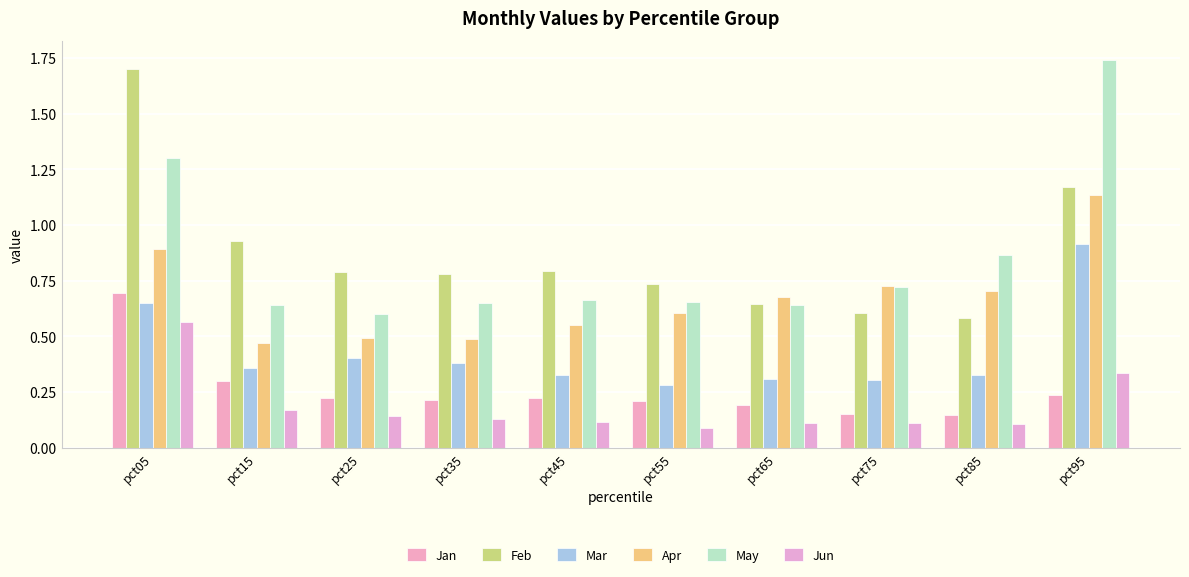

Rank the categories by Apr value from lowest to highest.

pct15, pct35, pct25, pct45, pct55, pct65, pct85, pct75, pct05, pct95